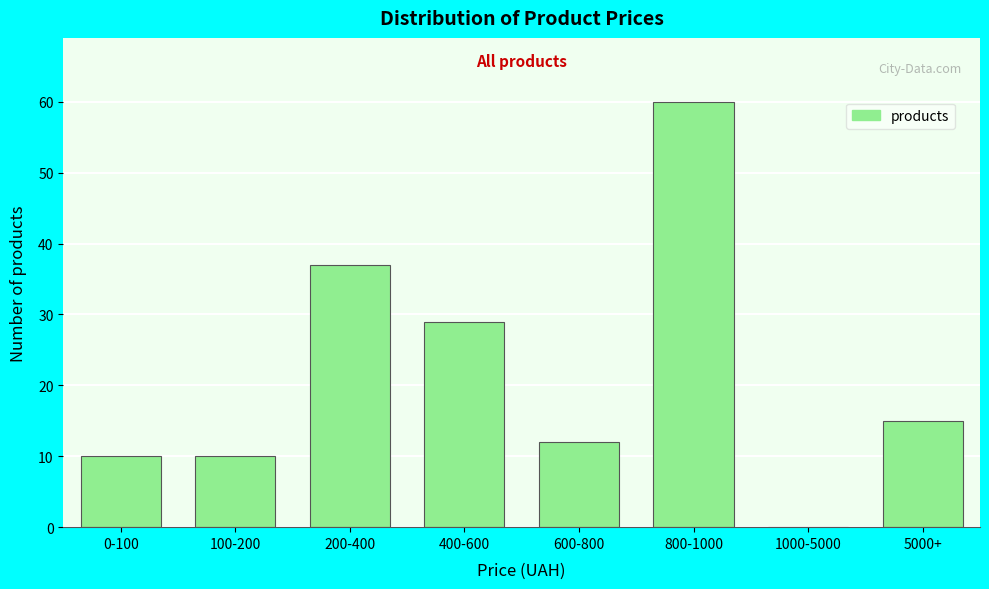

Reading left to right, extract all data points from this chart.

0-100=10	100-200=10	200-400=37	400-600=29	600-800=12	800-1000=60	1000-5000=0	5000+=15